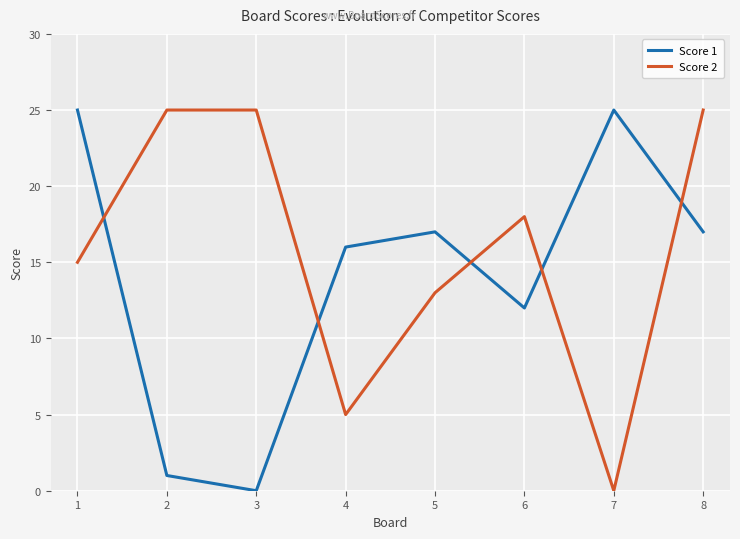

What is the sum of all Score 2 values?

126